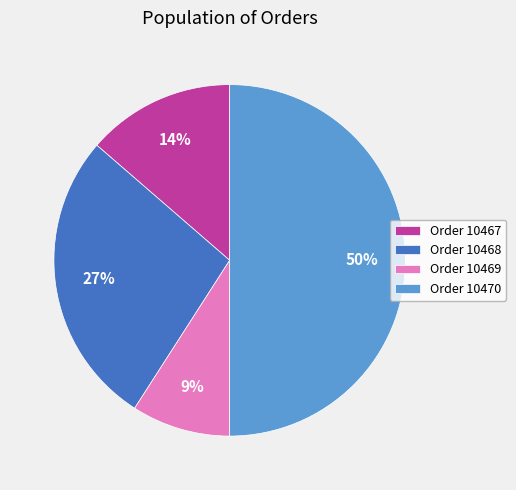

Is it true that Order 10470 is 50% of the pie?

True